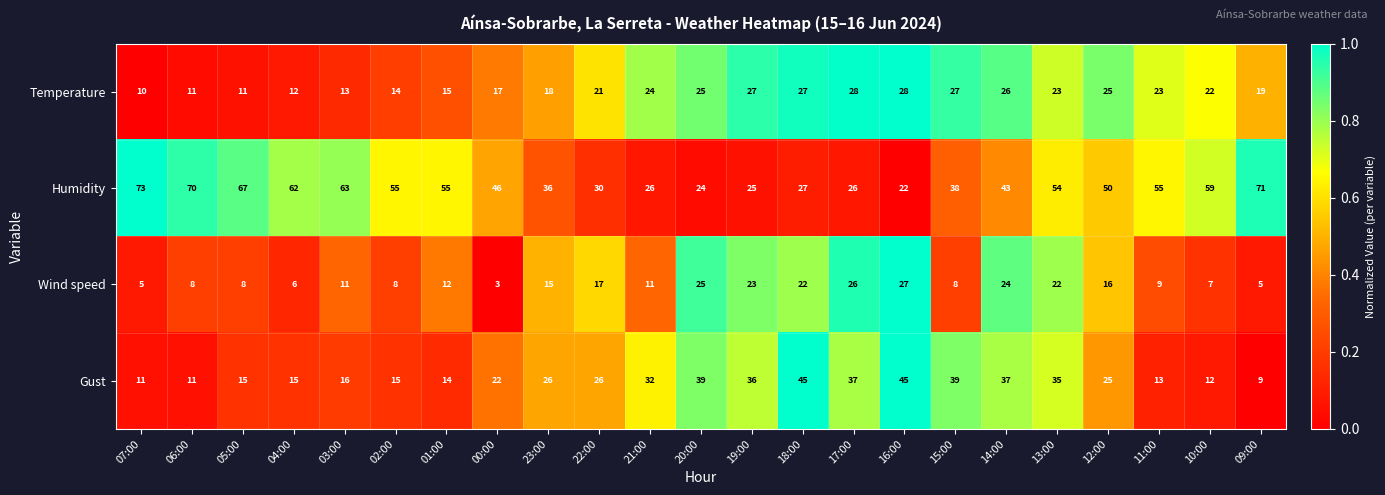

What is the smallest value displayed?

3